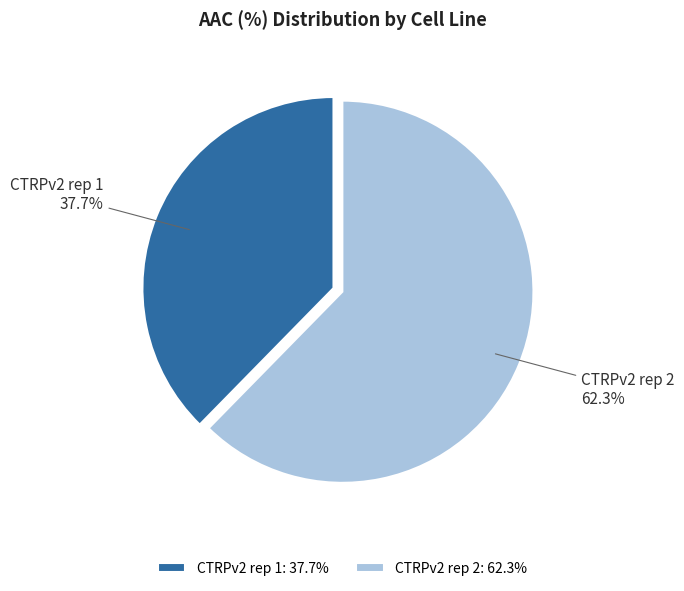

To the nearest percent, what portion does CTRPv2 rep 2 represent?

62%